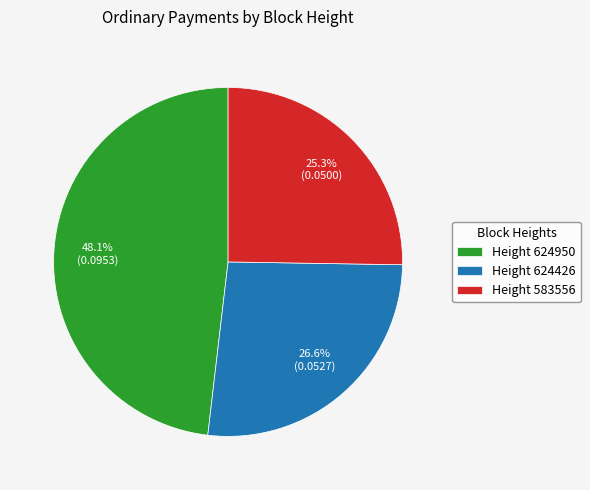

To the nearest percent, what is the average slice percentage?

33%